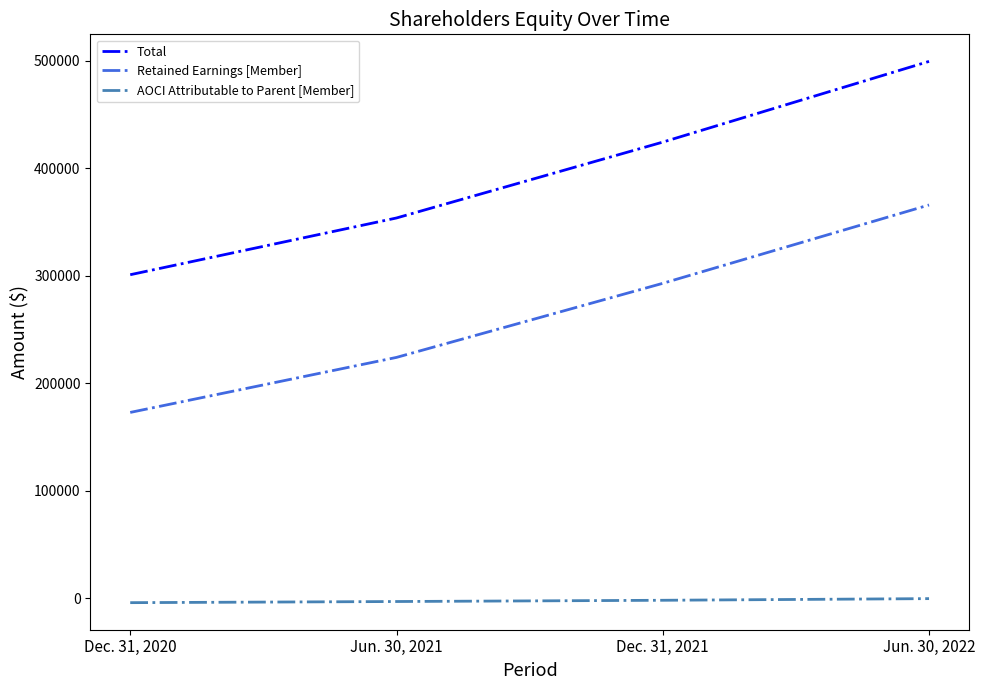

Which series has the largest total across all categories?

Total